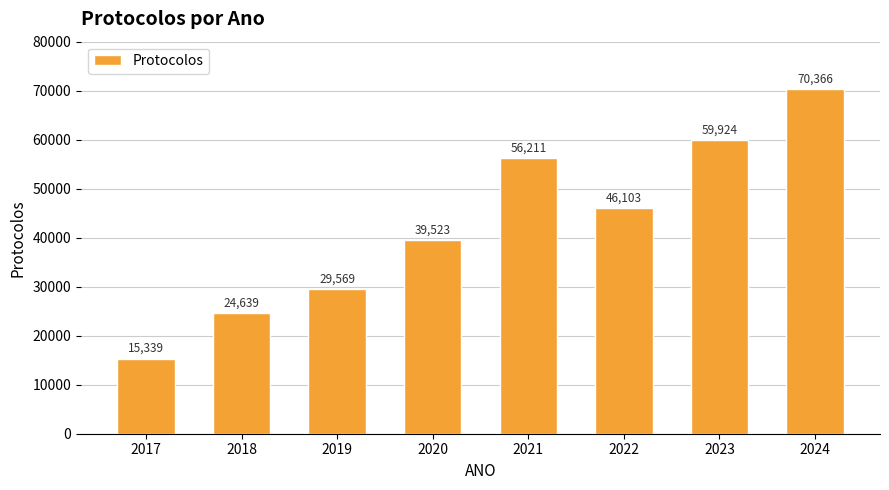

At which label does the data first exceed 46103?

2021